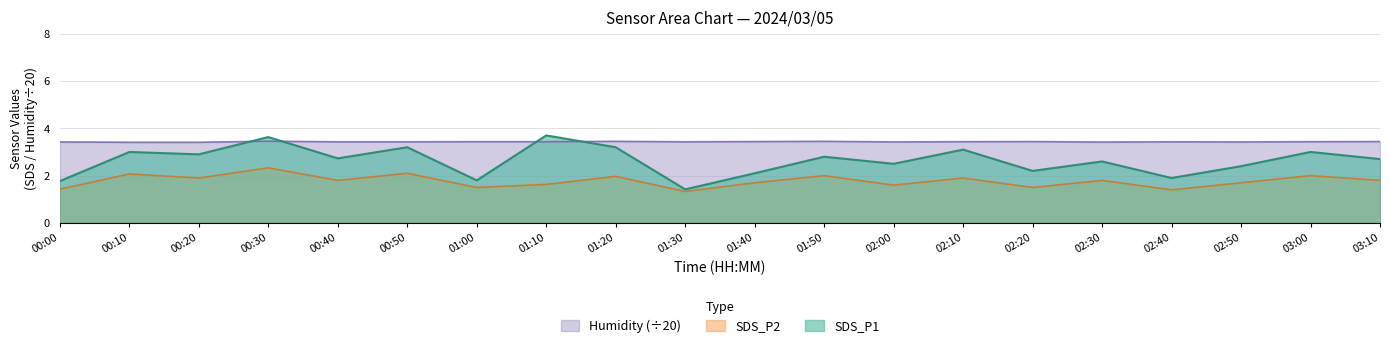

In SDS_P1, how many points are higher than both neighbors (excluding endpoints)?

8